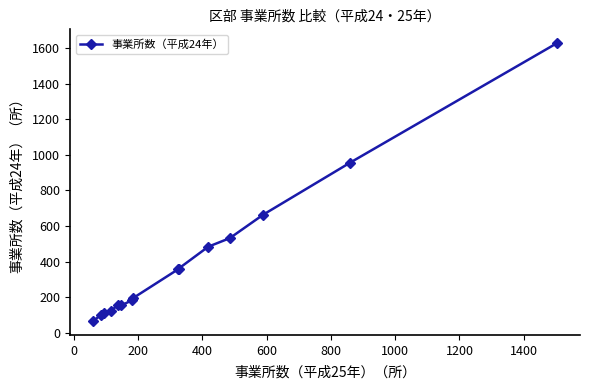

What is the sum of all values?

6073